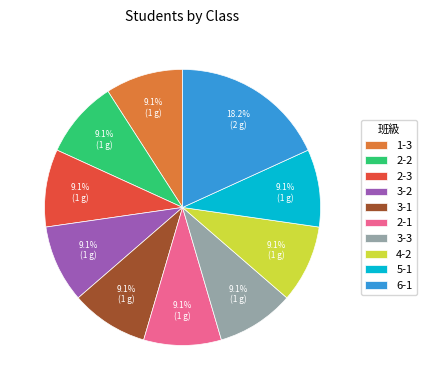

Is there a majority slice in this chart?

No